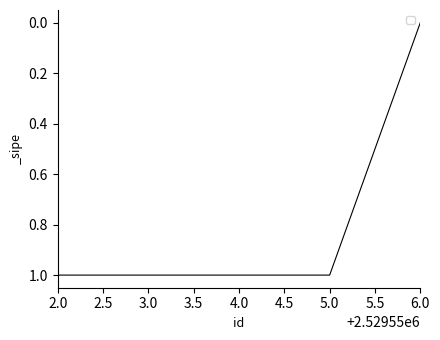

True or false: the data shows -1 at 6.0.

False